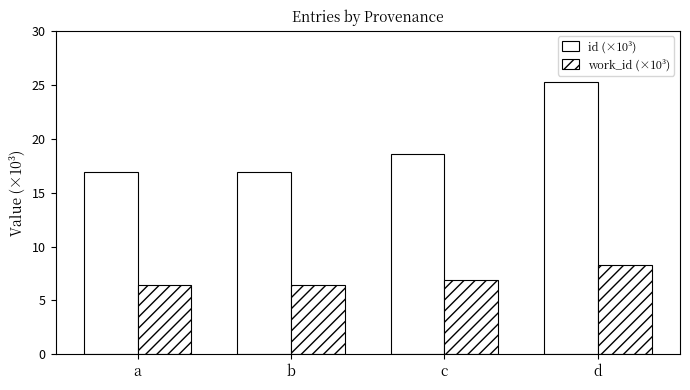

What is the total value across all series at b?

23.3